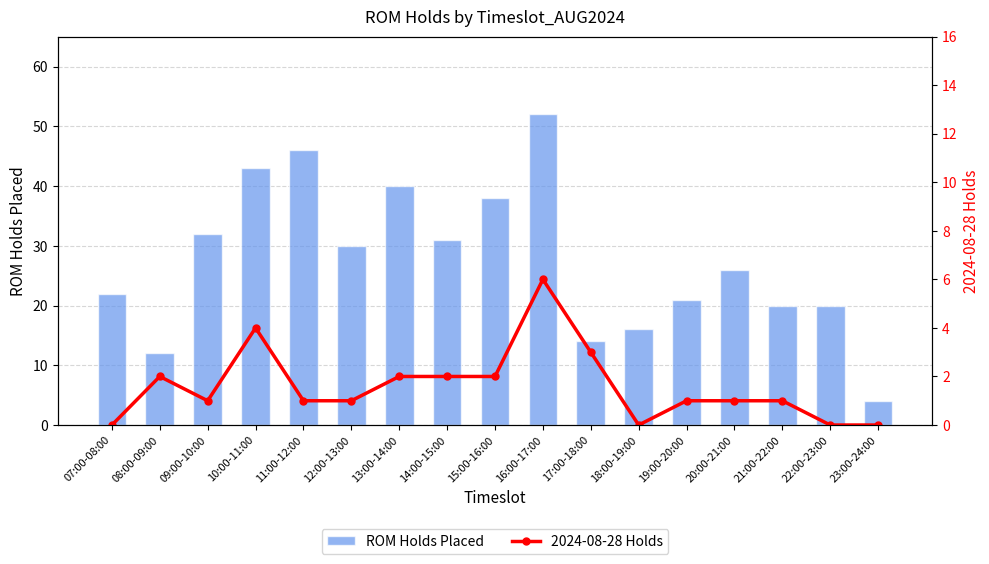

Which series changed the most between 14:00-15:00 and 20:00-21:00?

ROM Holds Placed